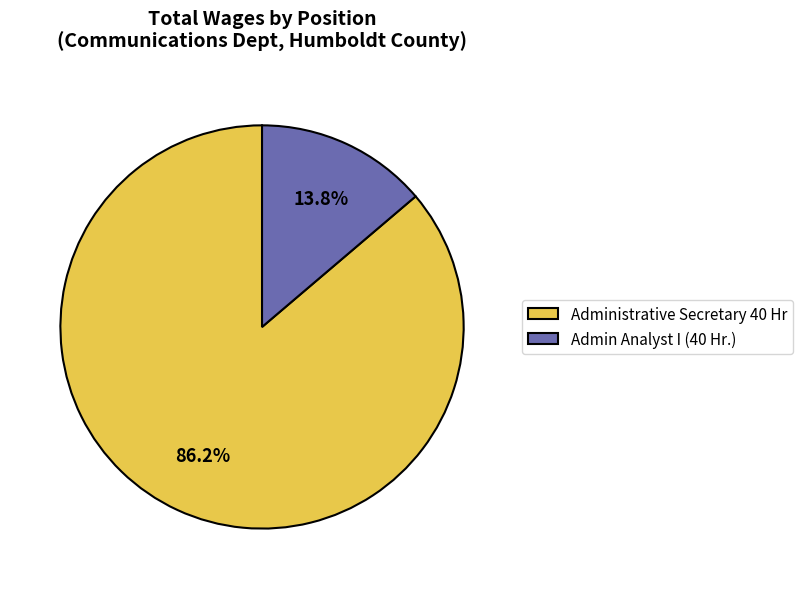

The Admin Analyst I (40 Hr.) slice represents 14% of the pie. True or false?

True